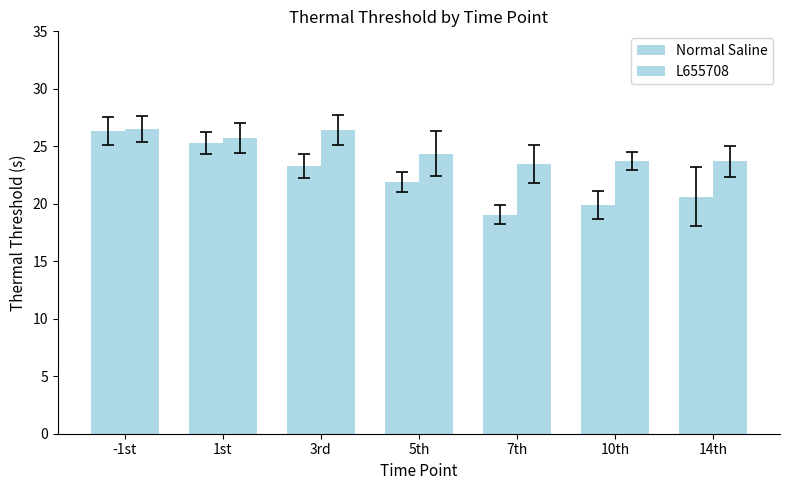

How many data points in Normal Saline are above 21?

4